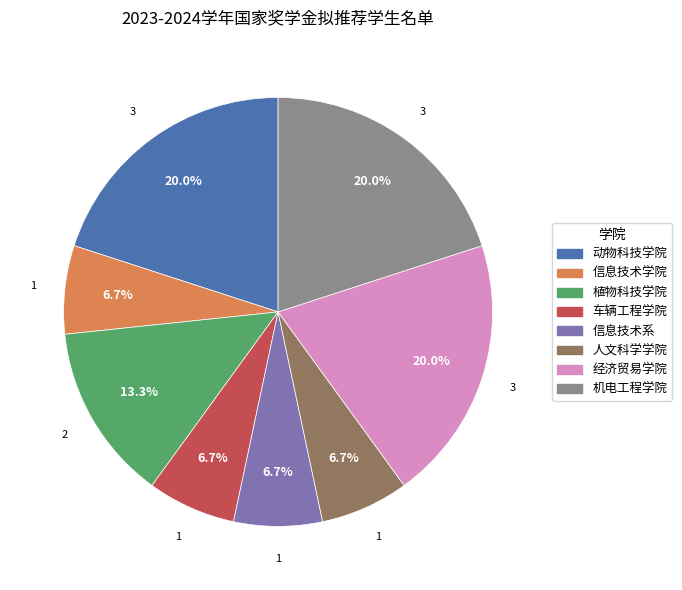

What is the ratio of the value at 信息技术学院 to the value at 车辆工程学院?

1.0